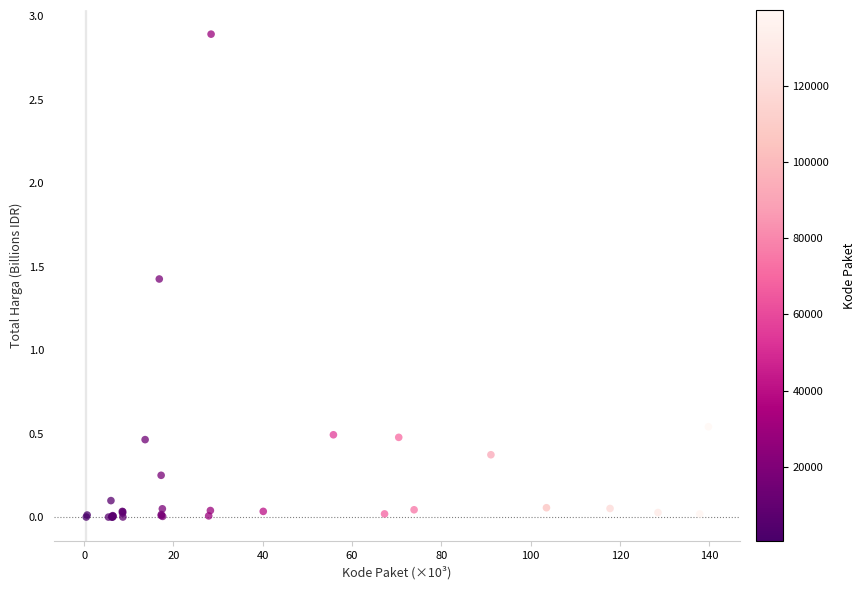

What Y value in the scatter plot is closest to 1?

1.4